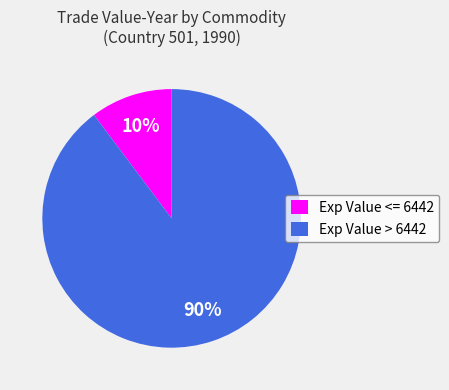

Combined, do Exp Value <= 6442 and Exp Value > 6442 account for over 50%?

Yes